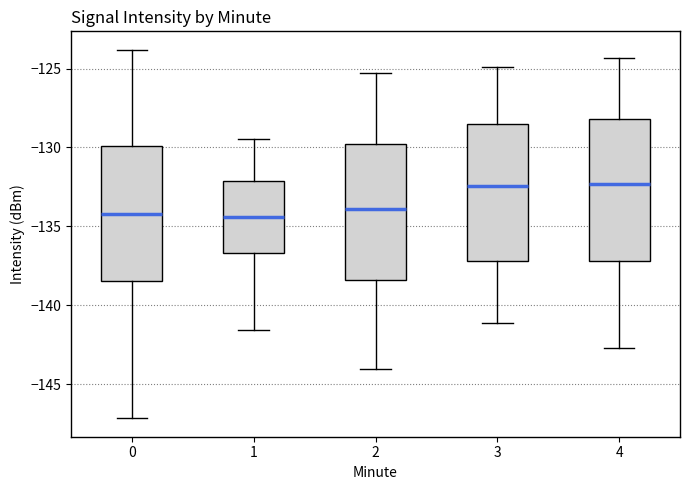

Reading left to right, transcribe this box plot: for each box, give where its median line is, the range the box spans, and where its two whiskers end, as read against the y-axis. The values are not printed on the chart, so give them approximately, as read against the axis.

0: median -134.0, box -138.5 to -130.0, whiskers -147.0 to -124.0
1: median -134.5, box -136.5 to -132.0, whiskers -141.5 to -129.5
2: median -134.0, box -138.5 to -129.5, whiskers -144.0 to -125.5
3: median -132.5, box -137.0 to -128.5, whiskers -141.0 to -125.0
4: median -132.5, box -137.0 to -128.0, whiskers -142.5 to -124.5